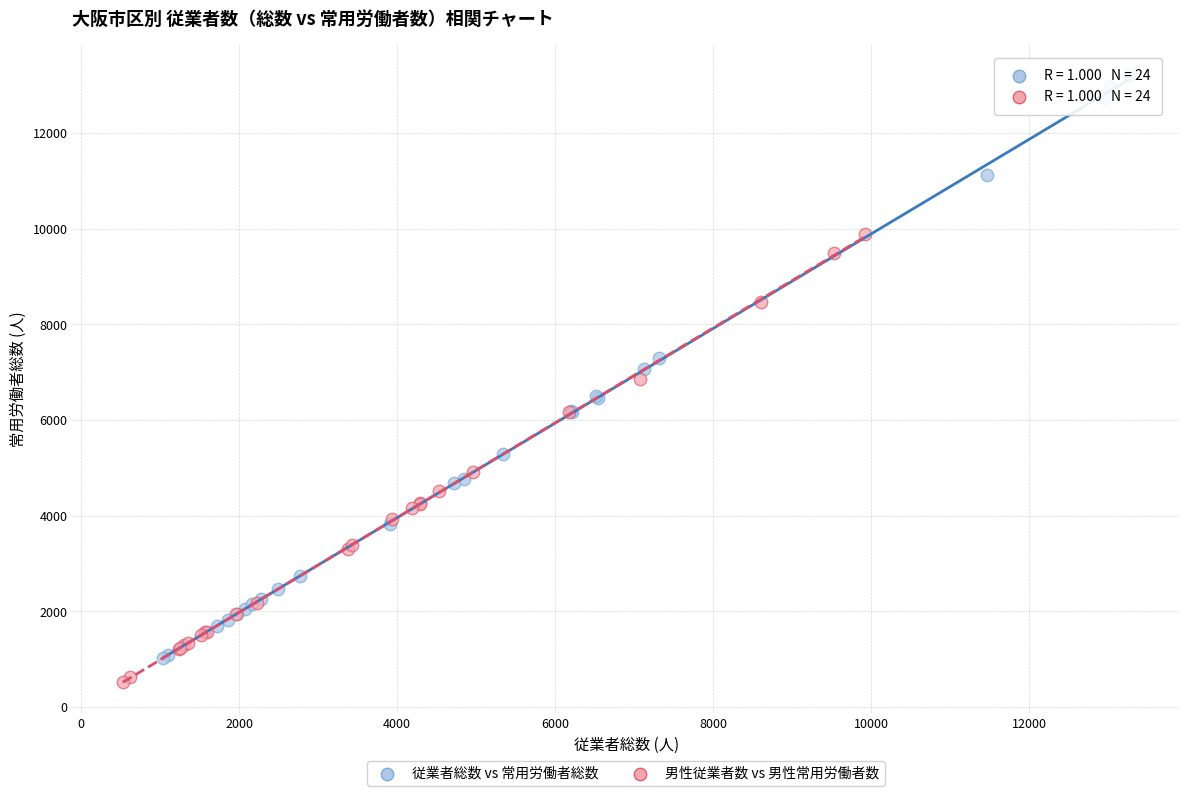

Which series reaches the maximum Y coordinate?

従業者総数 vs 常用労働者総数